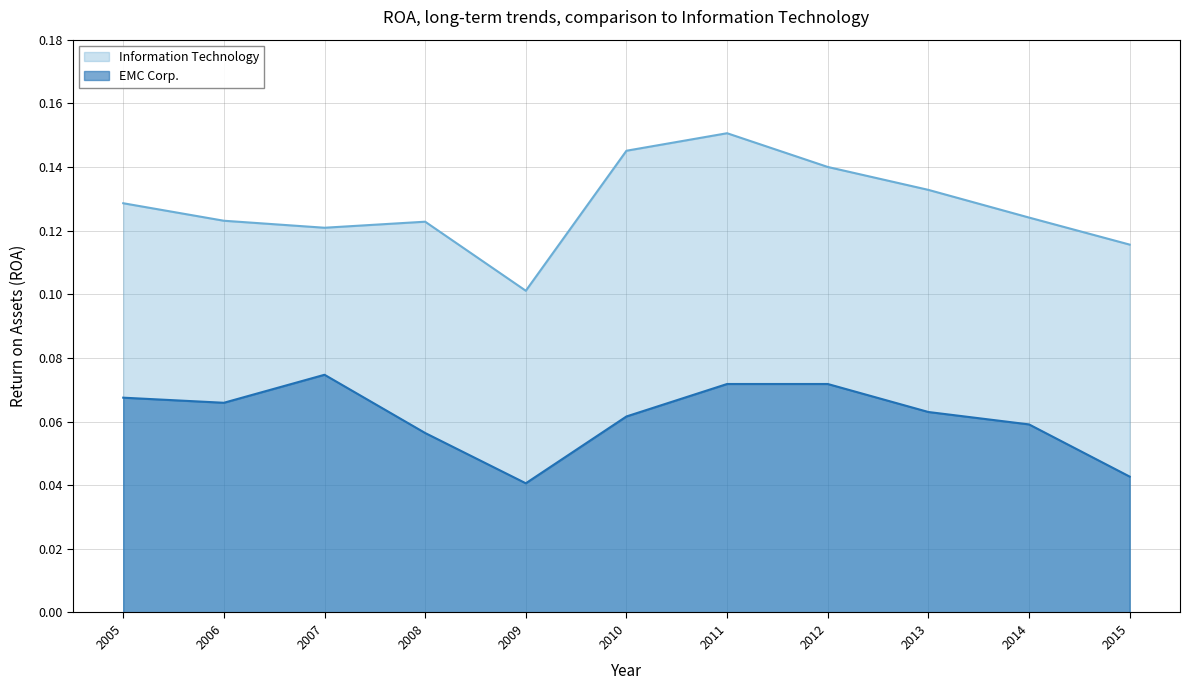

Which series has the largest total across all categories?

Information Technology